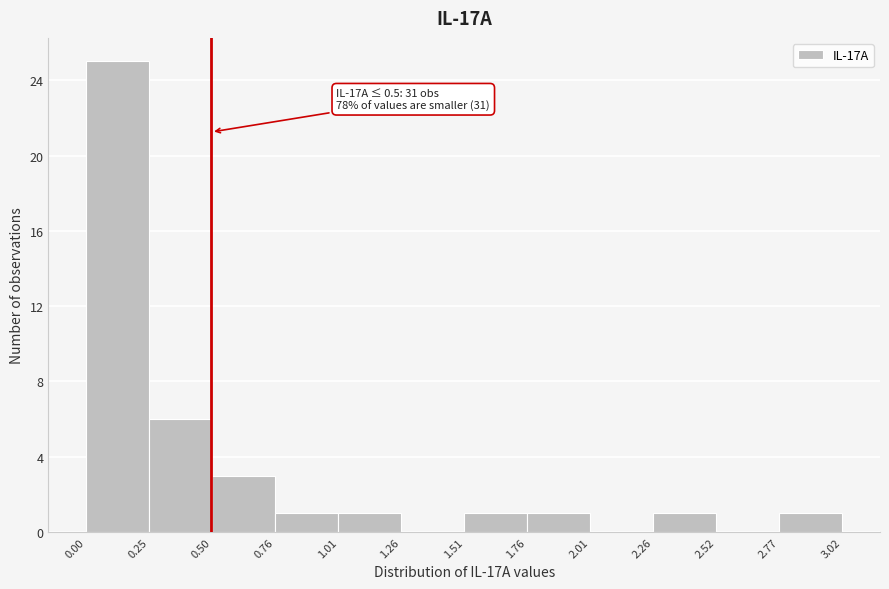

Over which range of the x-axis is the bar tallest?

0.00 to 0.25